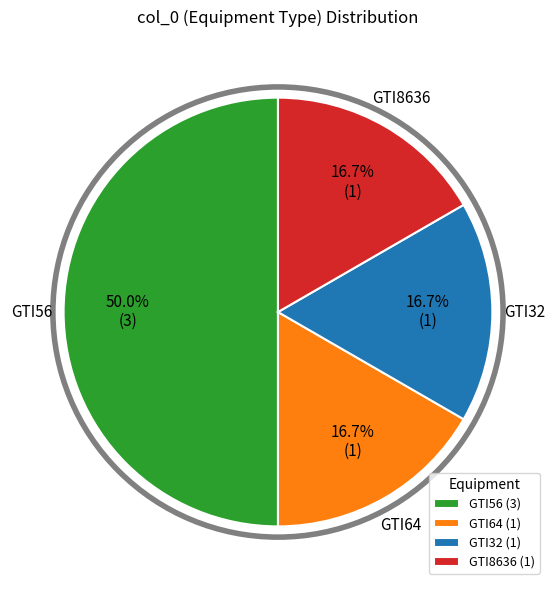

Approximately how many times larger is the value at GTI32 compared to GTI64?

1.0